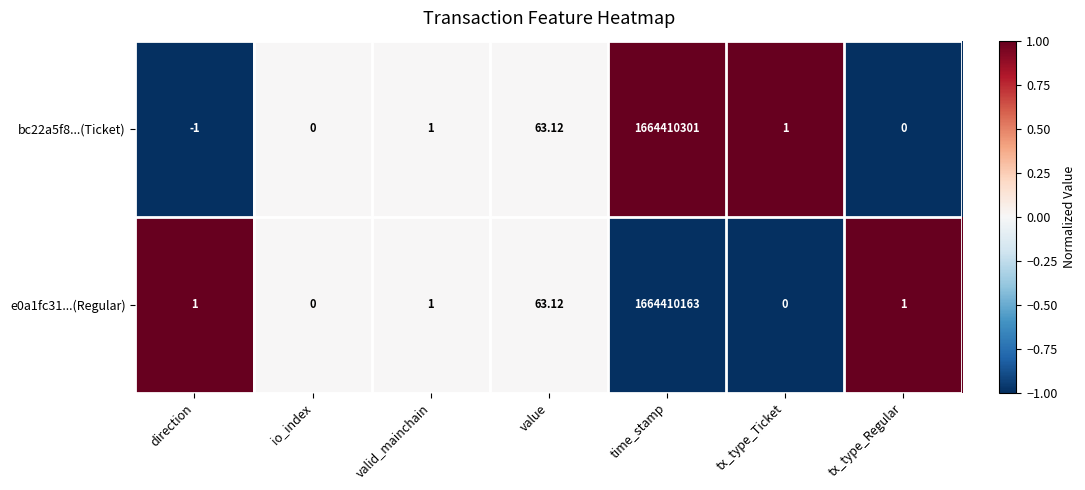

At which category is the sum across all series the highest?

time_stamp